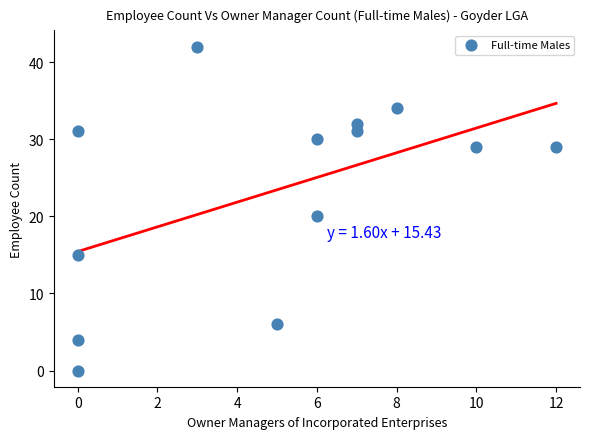

What Y value in the scatter plot is closest to 21?

20